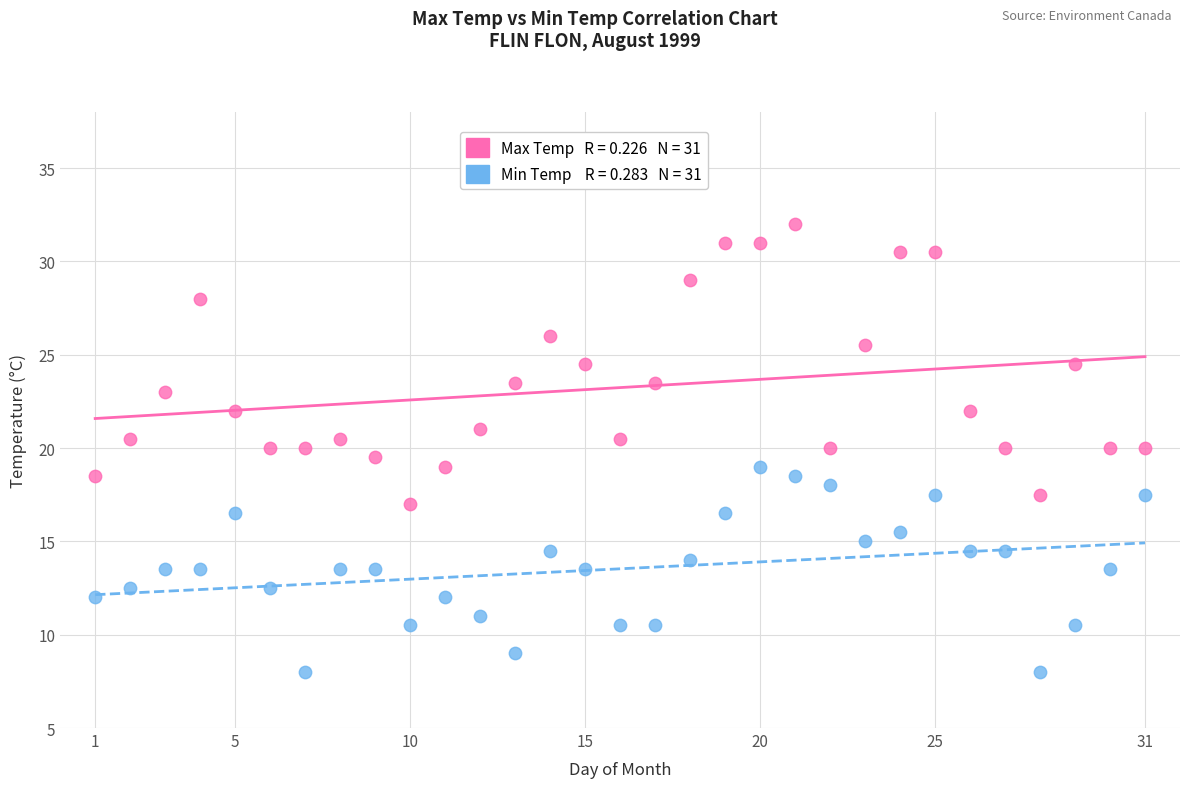

Across all data points, what is the range of Y values (max minus min)?

24.0